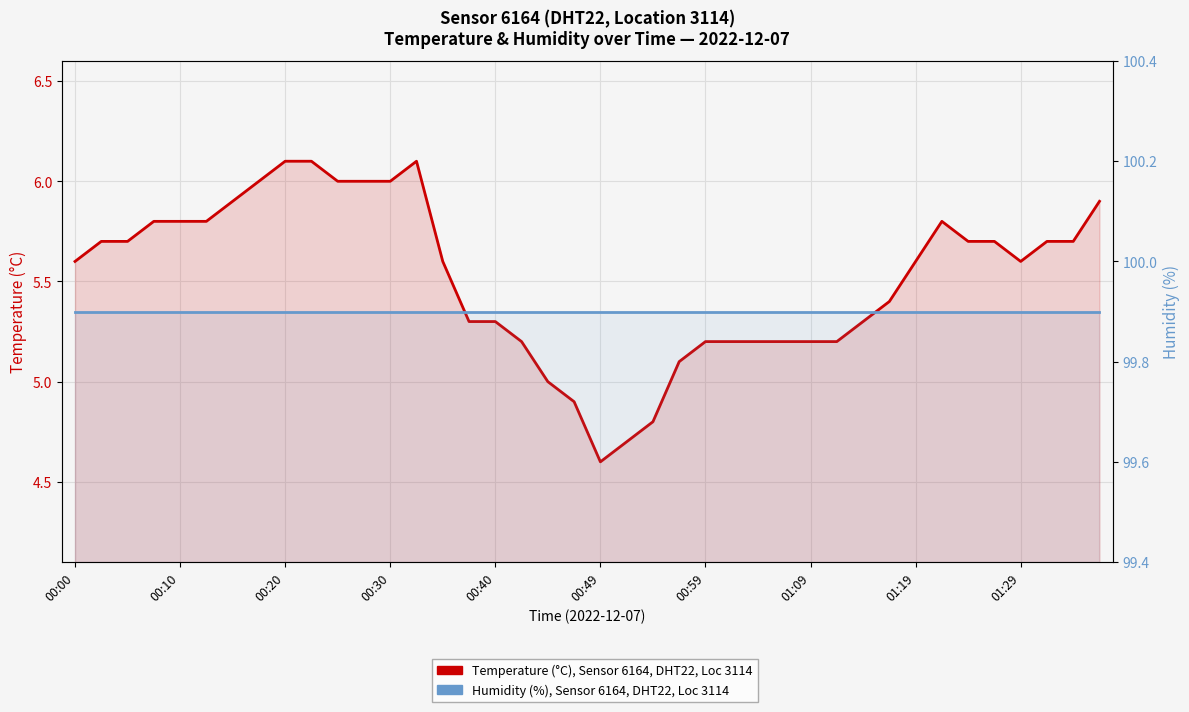

Which series has the largest total across all categories?

Humidity (%), Sensor 6164, DHT22, Location 3114